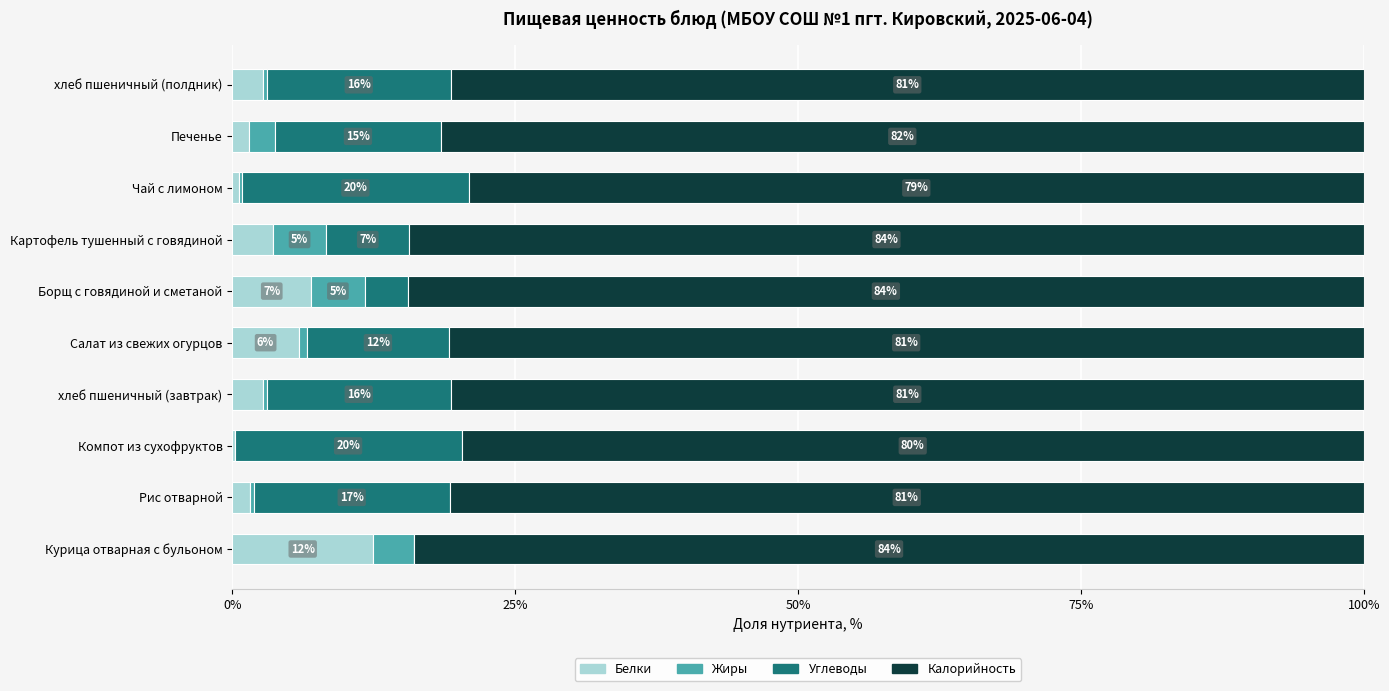

What is the highest value of the Белки series?

12.4